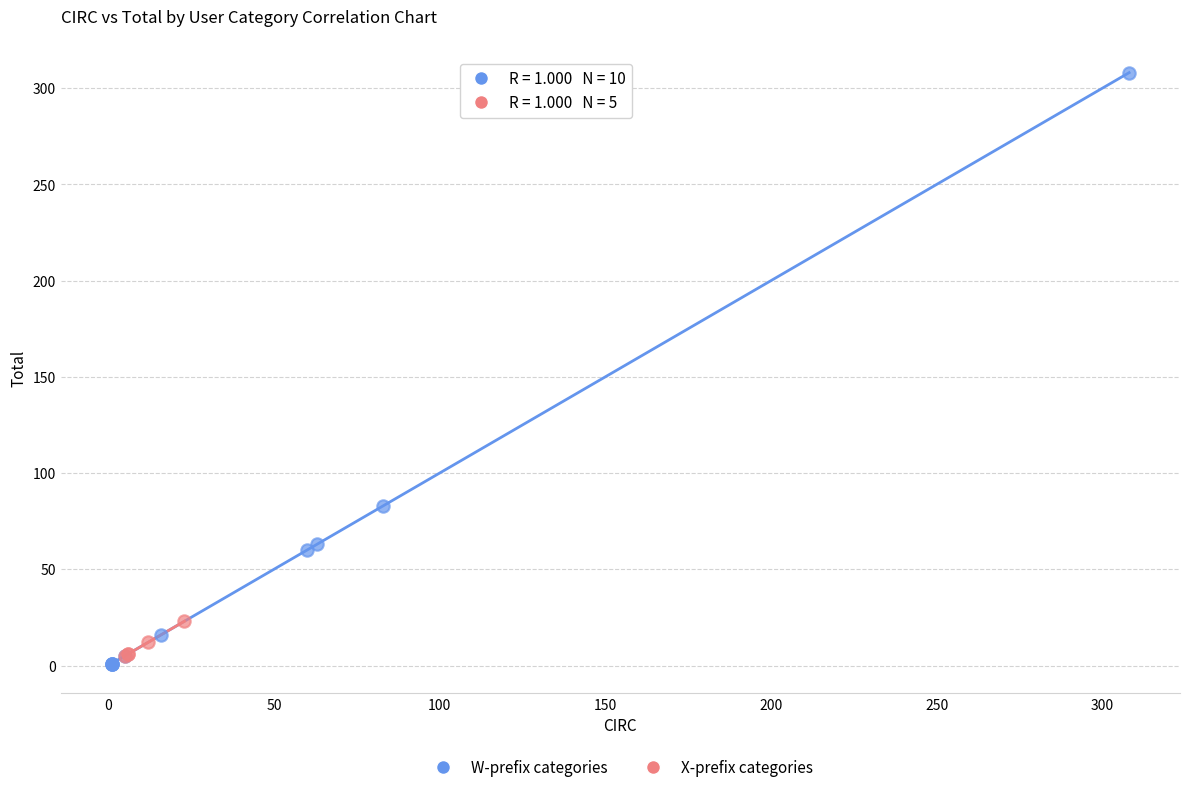

Which series reaches the maximum Y coordinate?

W-prefix categories